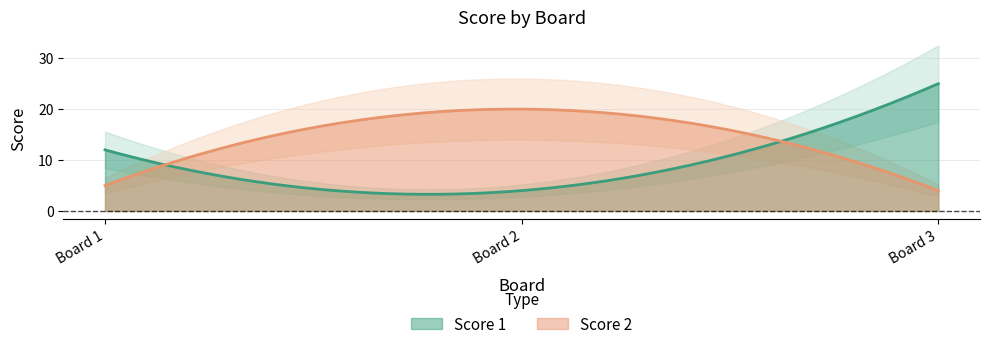

Does the chart display data point markers on the line(s)?

No